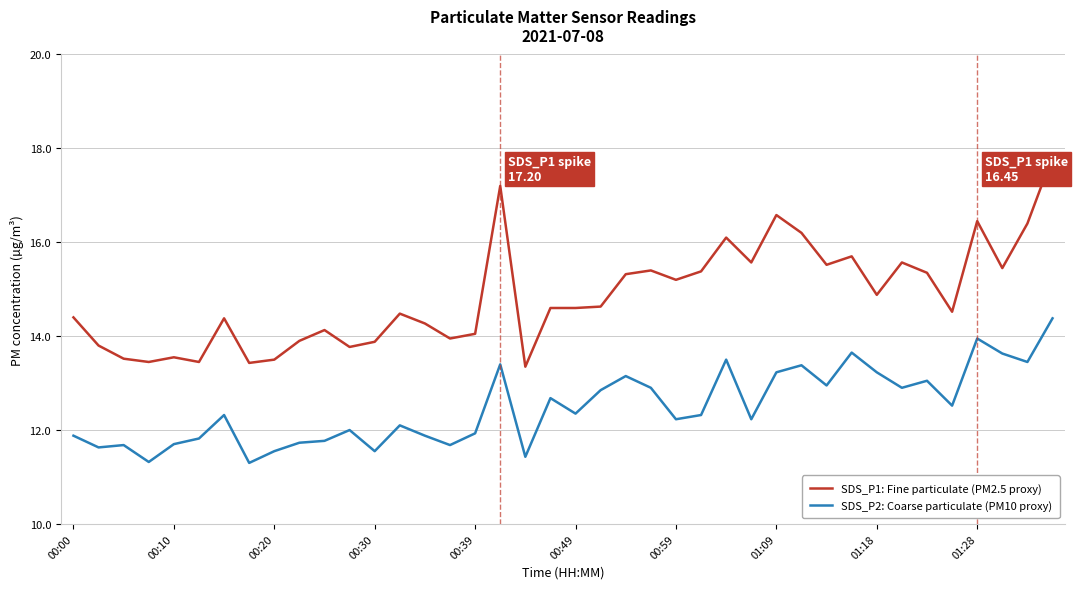

True or false: SDS_P1: Fine particulate (PM2.5 proxy) and SDS_P2: Coarse particulate (PM10 proxy) intersect in this chart.

False